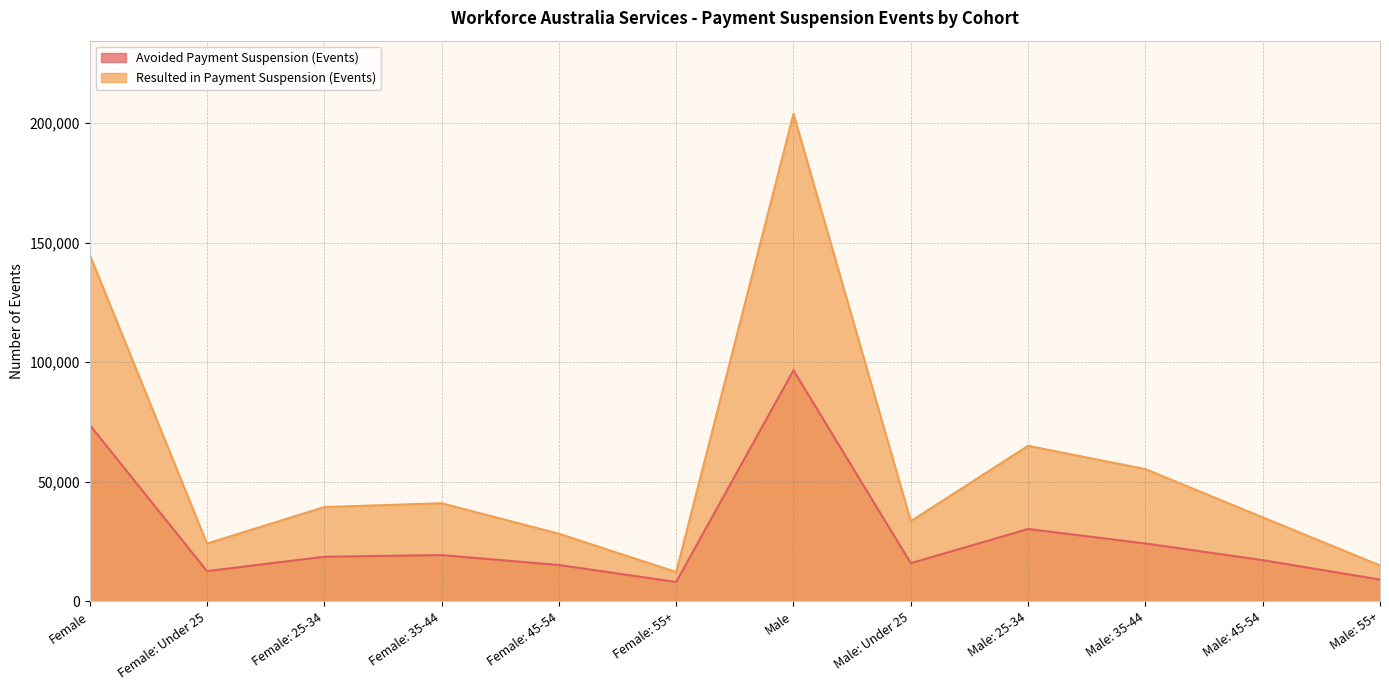

At which category is the sum across all series the highest?

Male